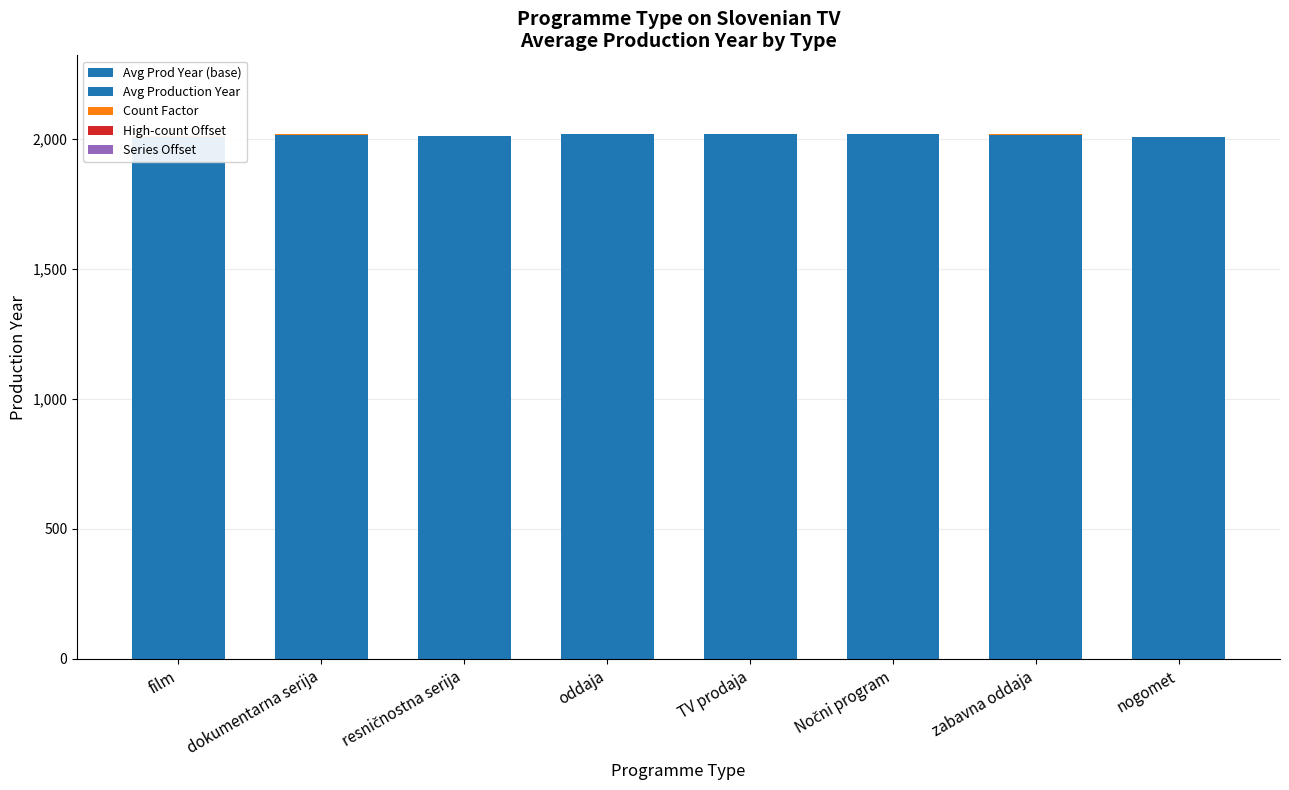

Between TV prodaja and nogomet, which series saw the biggest shift?

Avg Prod Year (base)